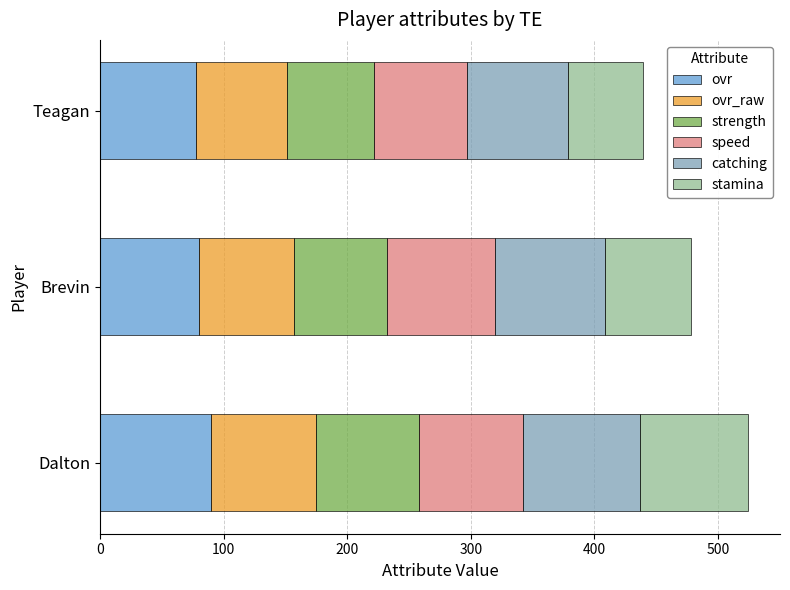

What value does the ovr series have at Brevin?

80